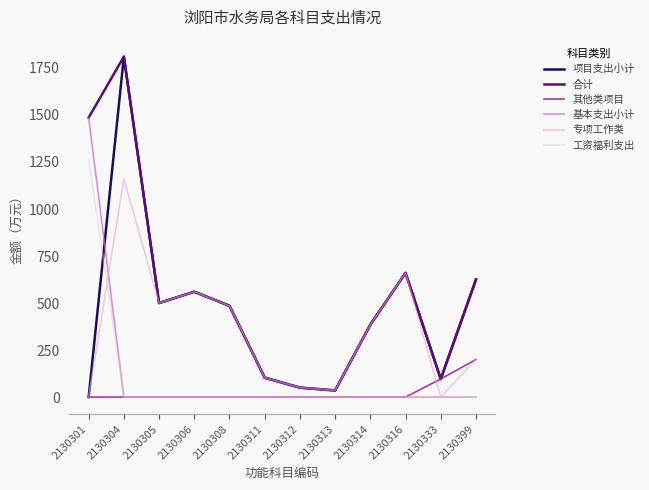

What is the spread (max minus min) of values at 2130306?

560.0